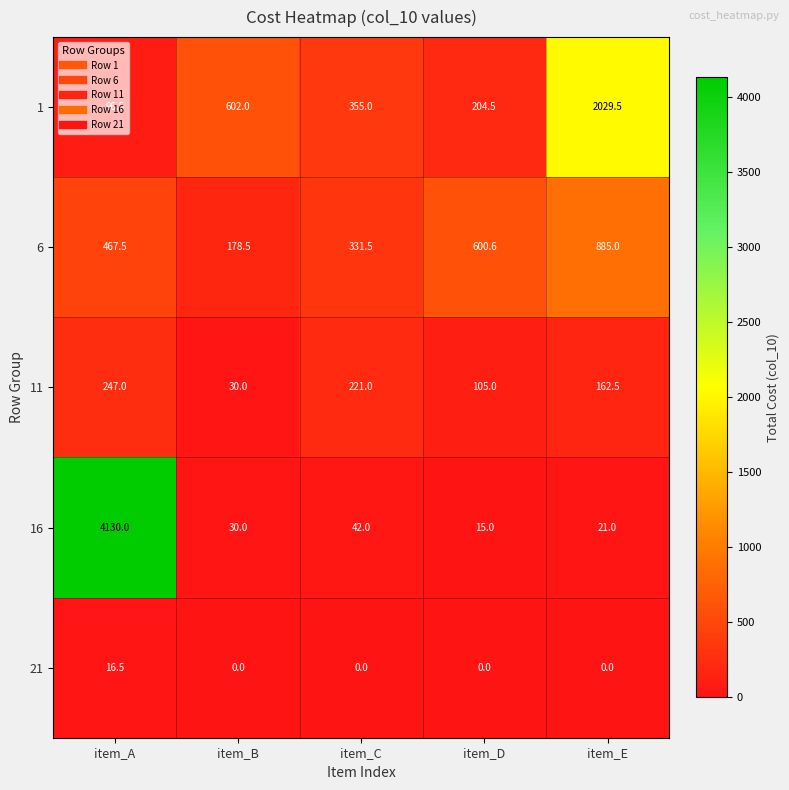

What is the total value across all series at item_A?

4957.5